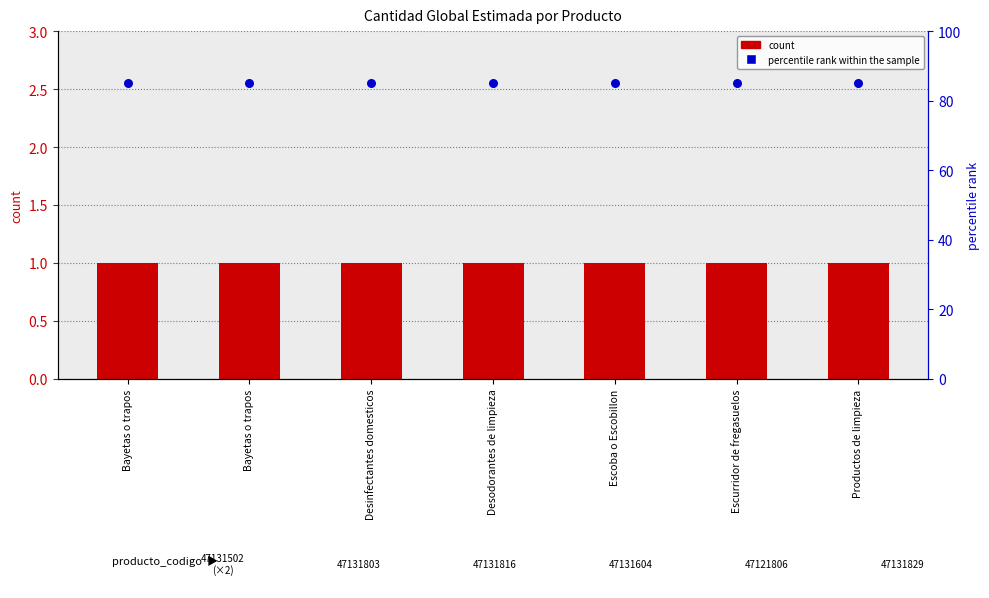

Is the value of percentile rank within the sample at Desinfectantes domesticos greater than the value of count at Bayetas o trapos?

Yes